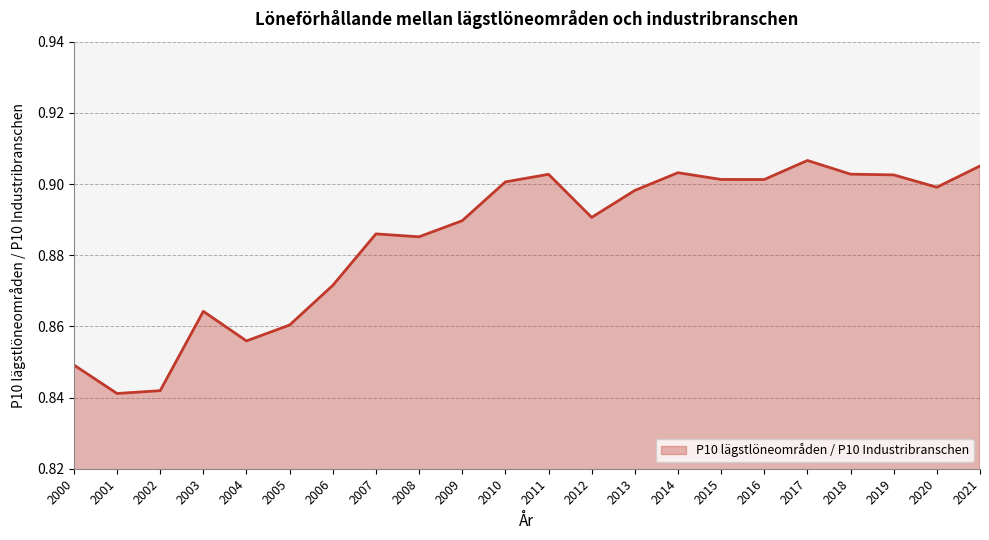

Where is the first local maximum?

2003